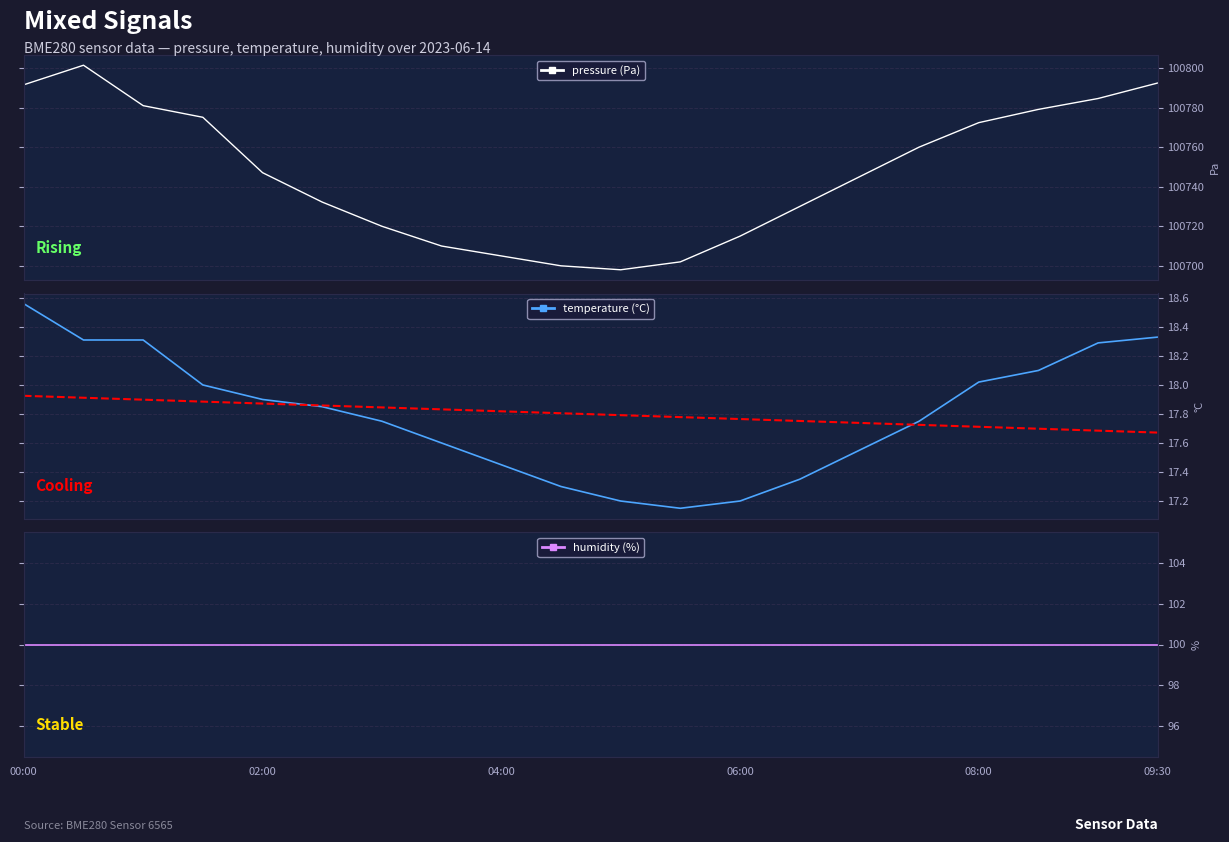

Is it true that temperature equals 17.8 at 6?

True